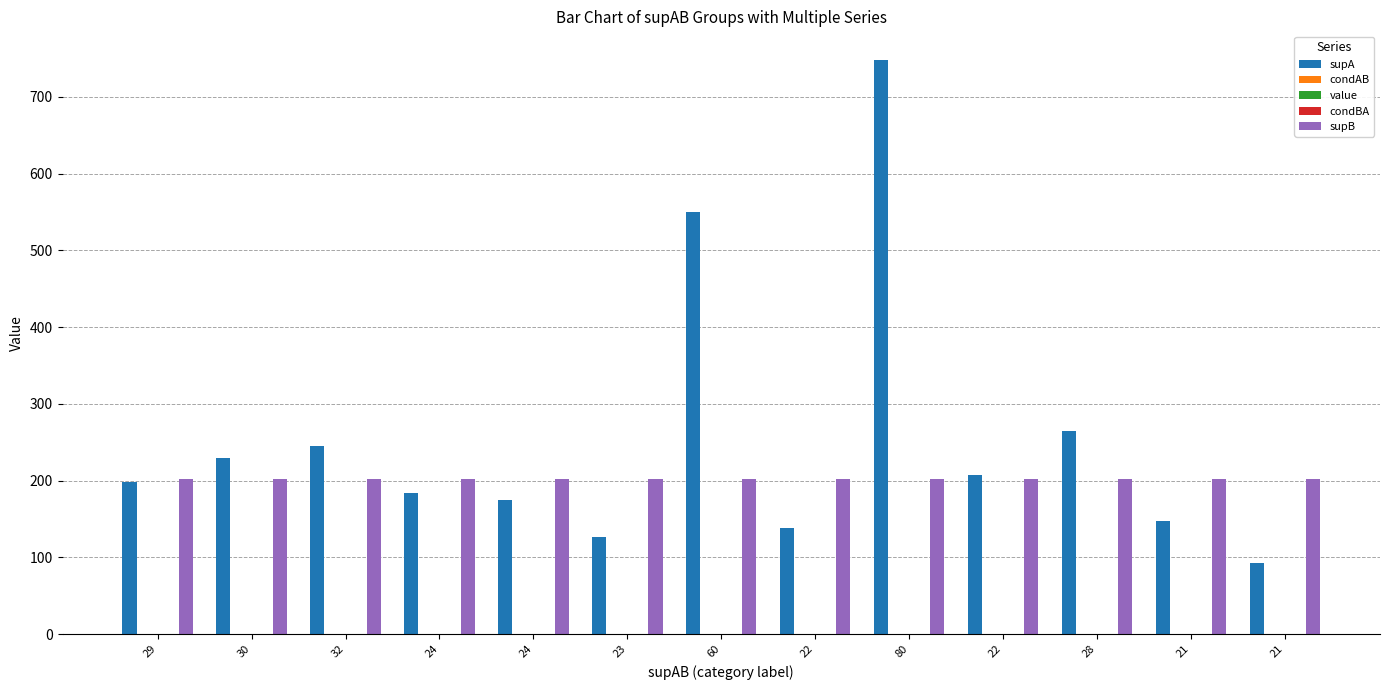

What is the greatest value displayed?

748.0